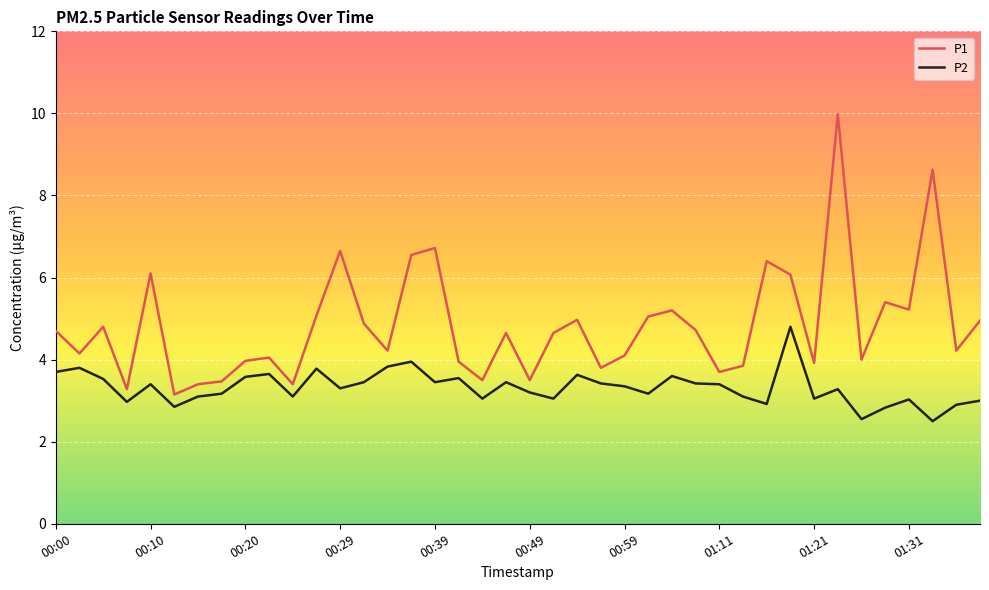

What is the difference between the maximum and minimum values in the P2 series?

2.3